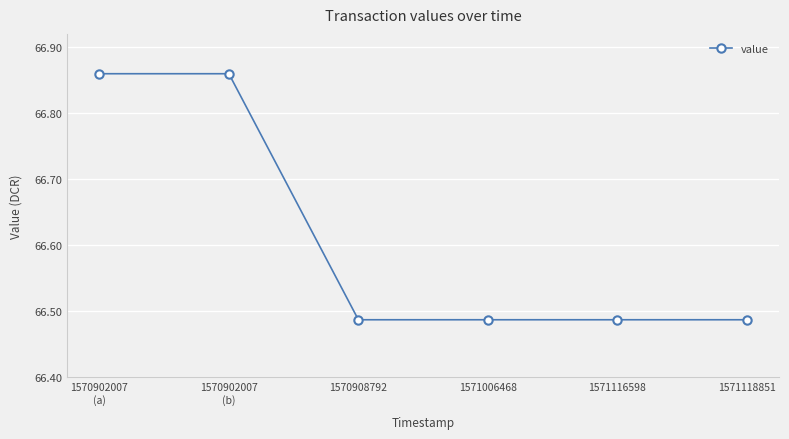

Count the values in the range 66 to 67.

6